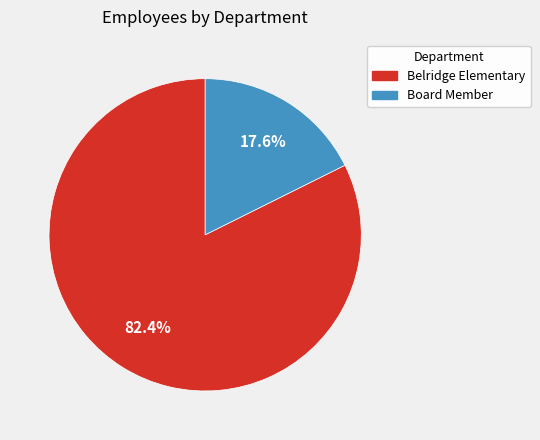

To the nearest percent, what portion does Belridge Elementary represent?

82%